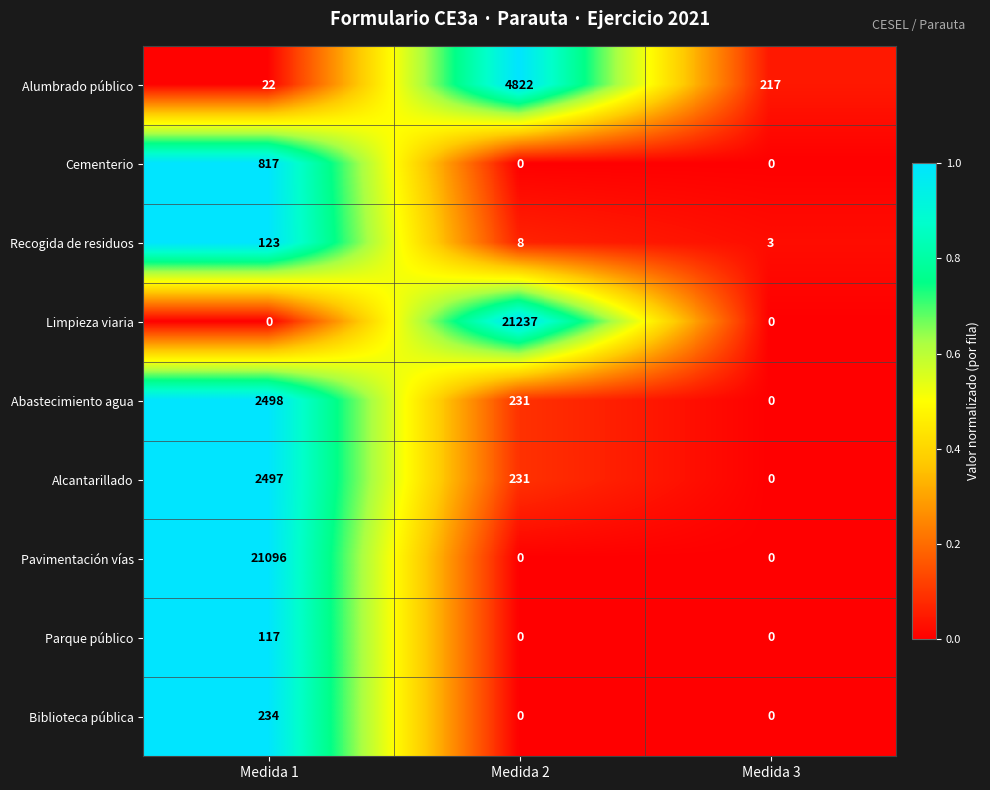

Which series has the widest spread of values?

Limpieza viaria